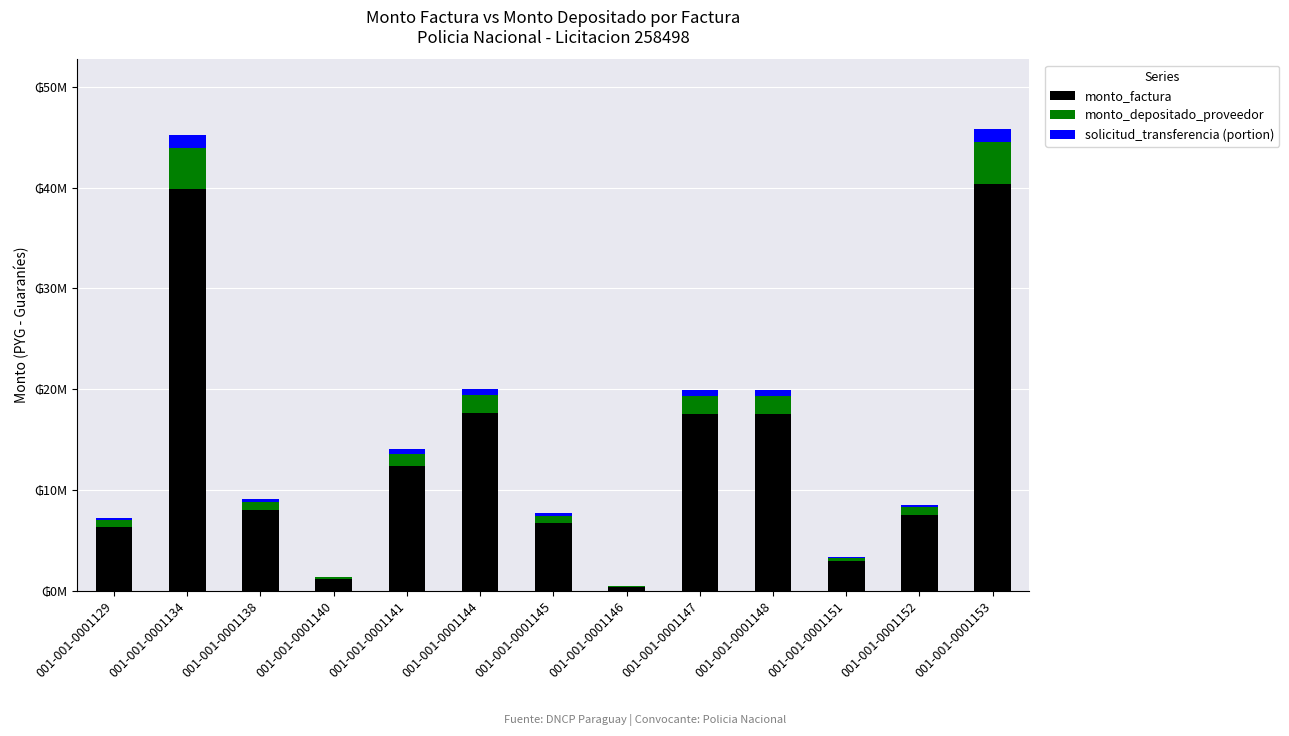

Does the chart contain stacked bars?

Yes